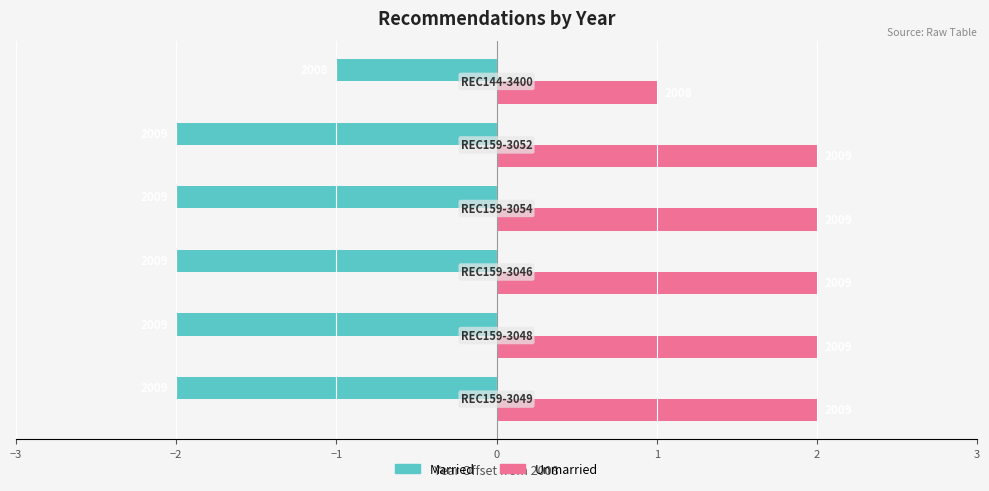

What is the average value of the Unmarried series?

2